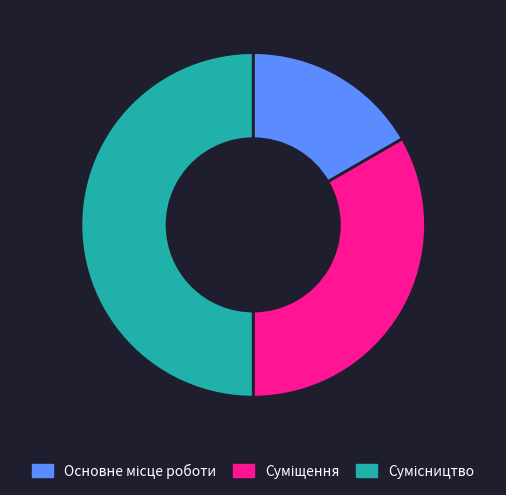

How much of the chart is everything except Сумісництво?

50.0%